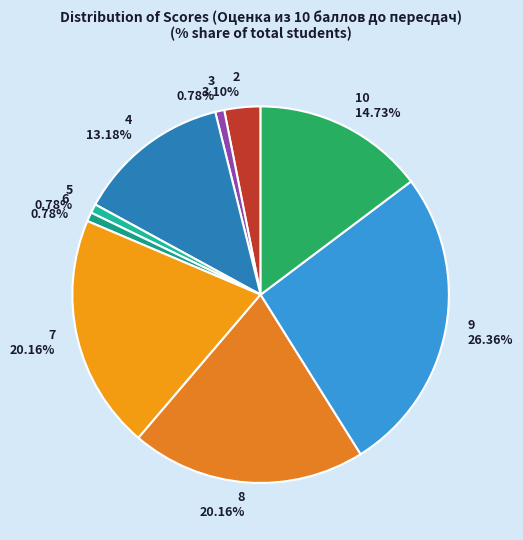

Count the number of slices in the pie.

9